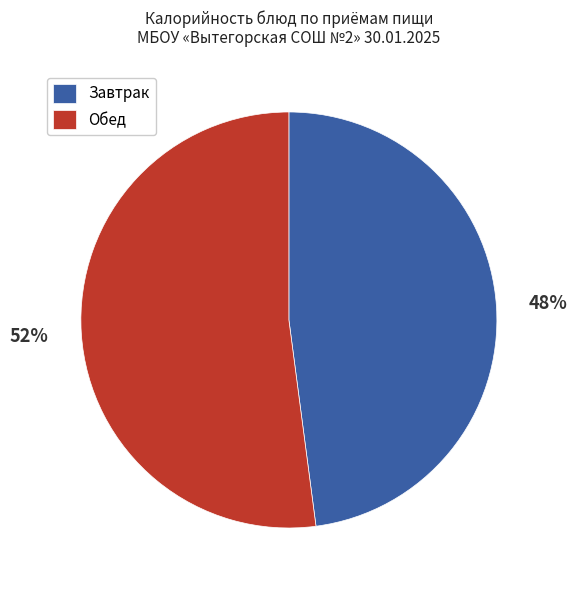

Is it true that Обед is 52% of the pie?

True